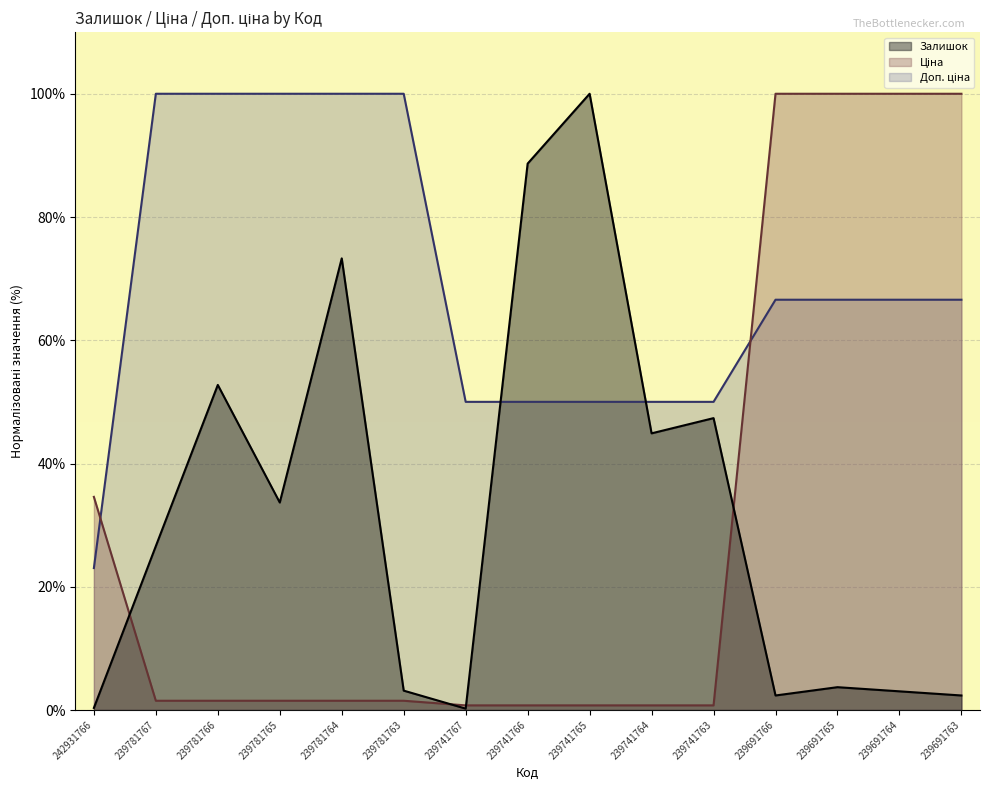

Reading right to left, extract all data points from this chart.

Залишок: 2.4	3.0	3.7	2.4	47.4	44.9	100.0	88.7	0.2	3.1	73.3	33.7	52.7	26.6	0.3
Ціна: 100.0	100.0	100.0	100.0	0.8	0.8	0.8	0.8	0.8	1.5	1.5	1.5	1.5	1.5	34.6
Доп. ціна: 66.6	66.6	66.6	66.6	50.0	50.0	50.0	50.0	50.0	100.0	100.0	100.0	100.0	100.0	23.0